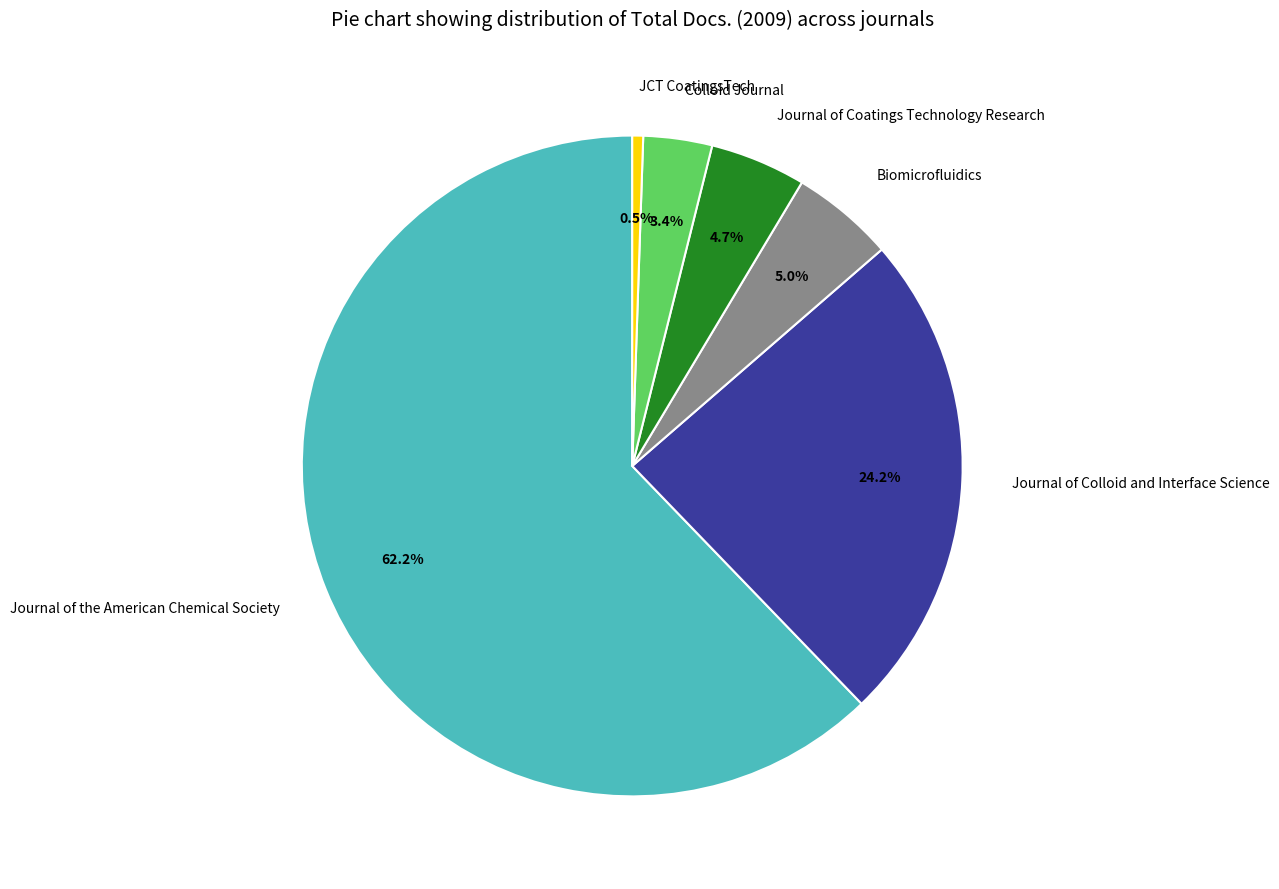

True or false: Journal of the American Chemical Society accounts for 69% of the total.

False